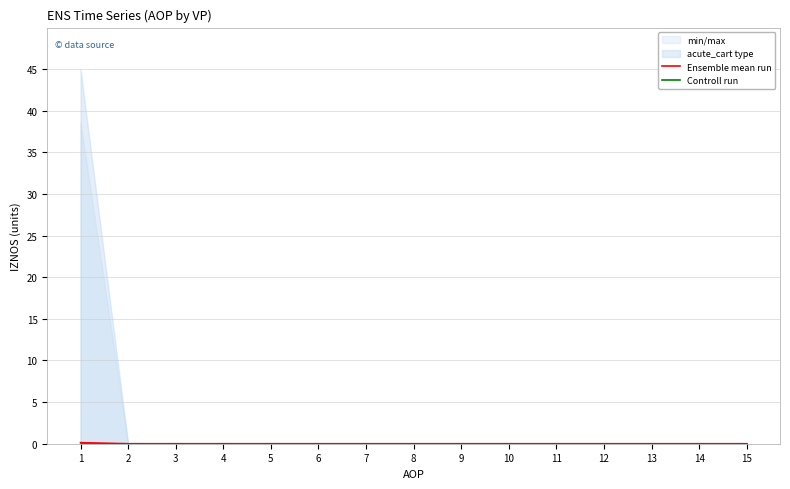

Reading left to right, extract all data points from this chart.

Ensemble mean run: 0.1	0.0	0.0	0.0	0.0	0.0	0.0	0.0	0.0	0.0	0.0	0.0	0.0	0.0	0.0
Controll run: 0.0	0.0	0.0	0.0	0.0	0.0	0.0	0.0	0.0	0.0	0.0	0.0	0.0	0.0	0.0